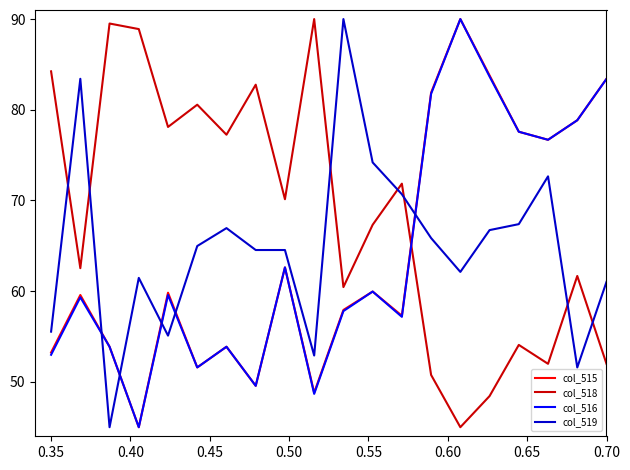

What is the minimum value for col_519?

45.0